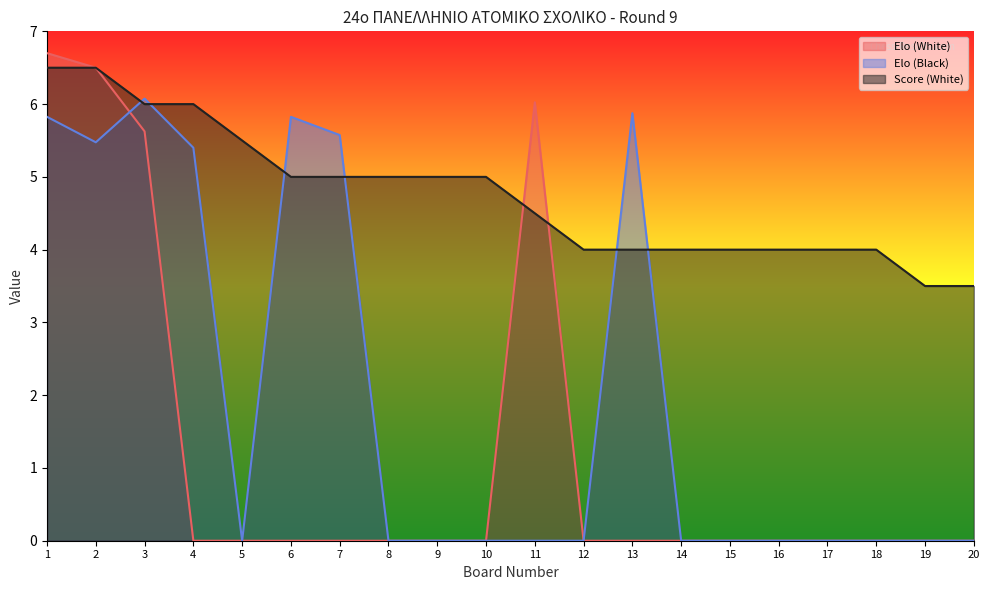

Rank the series by their maximum value, from highest to lowest.

Elo (White), Score (White), Elo (Black)